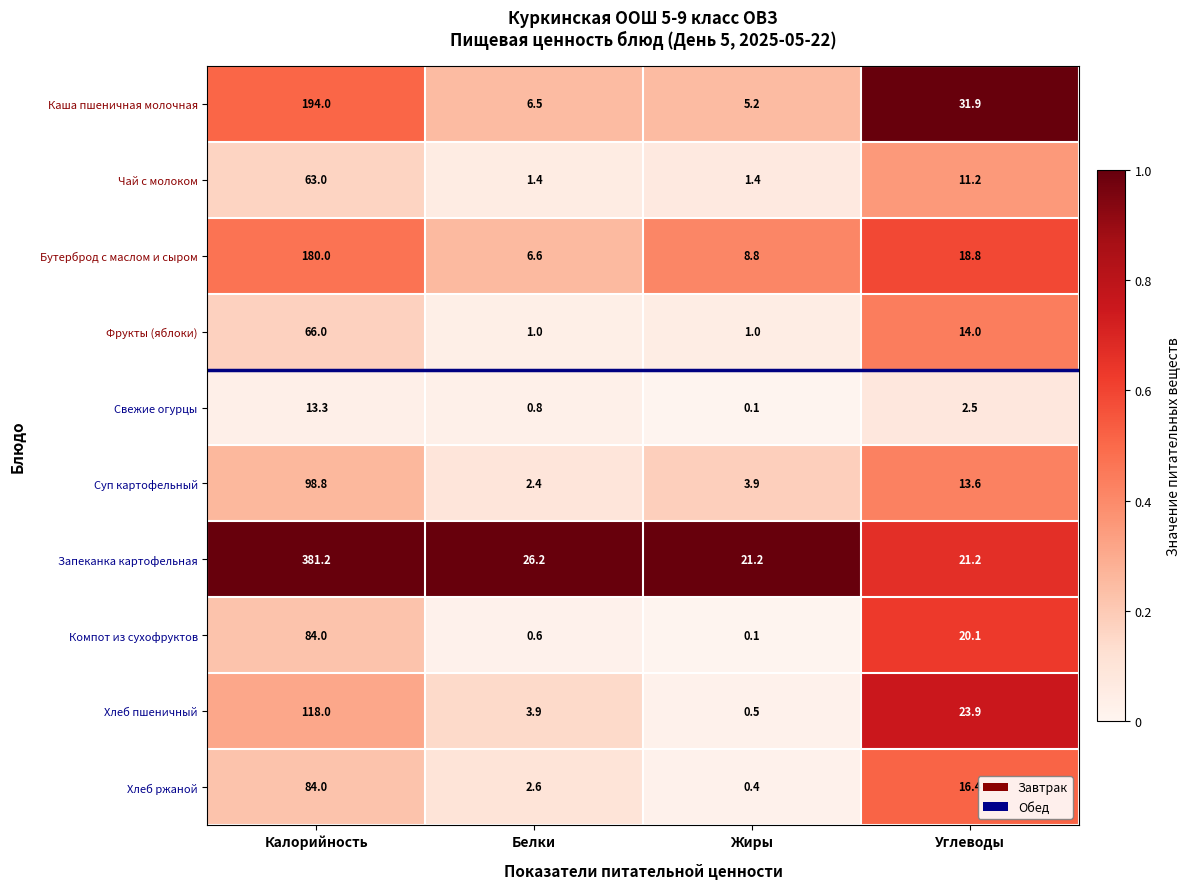

What is the difference between the Запеканка картофельная values at Углеводы and Белки?

5.0